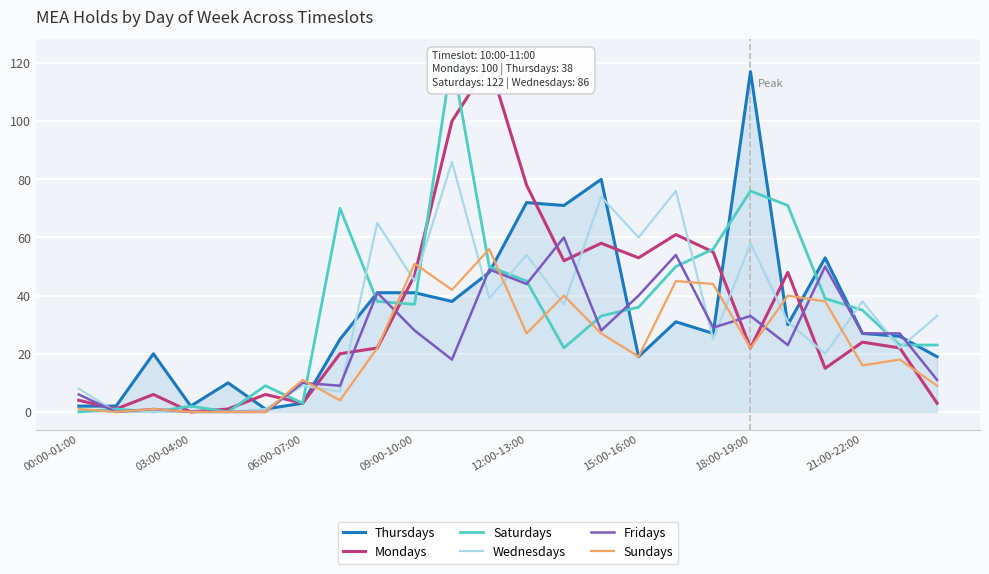

What are all the series names shown in the legend?

Thursdays, Mondays, Saturdays, Wednesdays, Fridays, Sundays